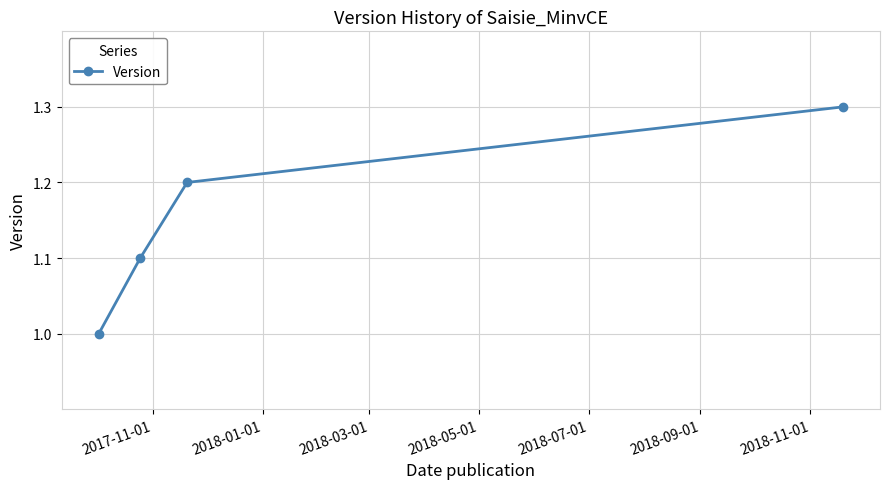

What is the minimum value shown in the chart?

1.0